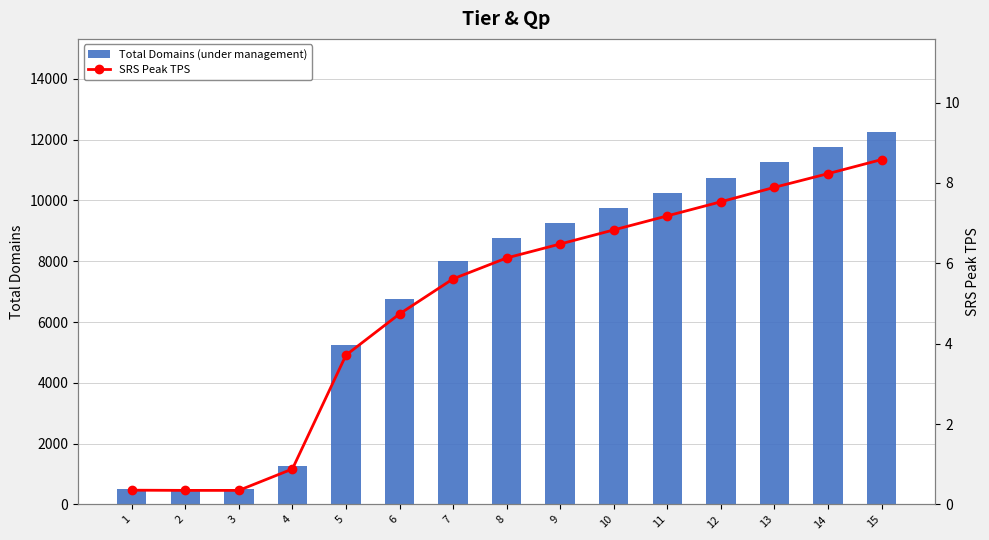

Does the chart contain any negative values?

No